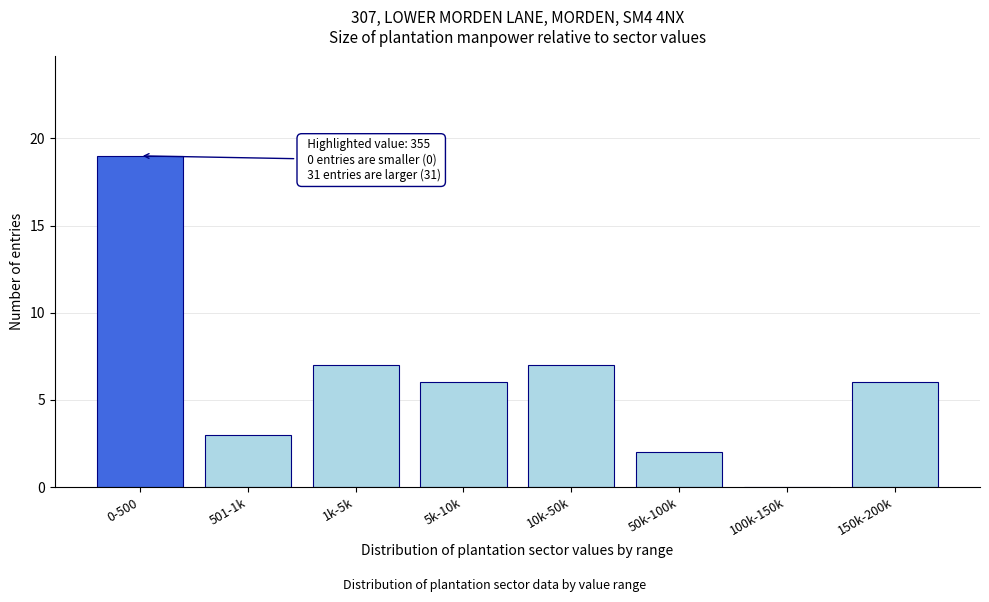

Reading left to right, list all the values displayed in this chart.

0-500=19	501-1k=3	1k-5k=7	5k-10k=6	10k-50k=7	50k-100k=2	100k-150k=0	150k-200k=6